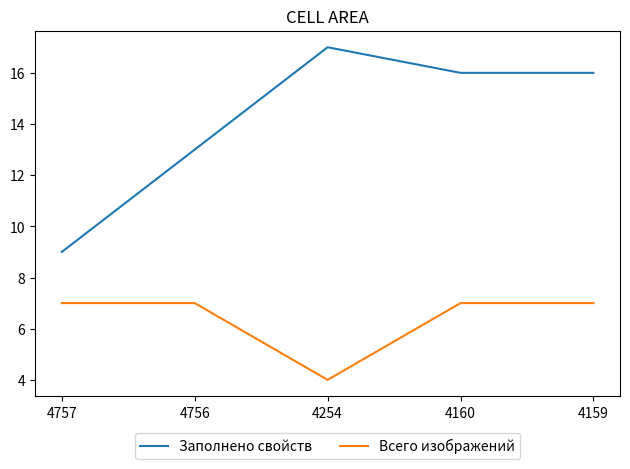

What is the approximate value of Всего изображений at 4160?

7